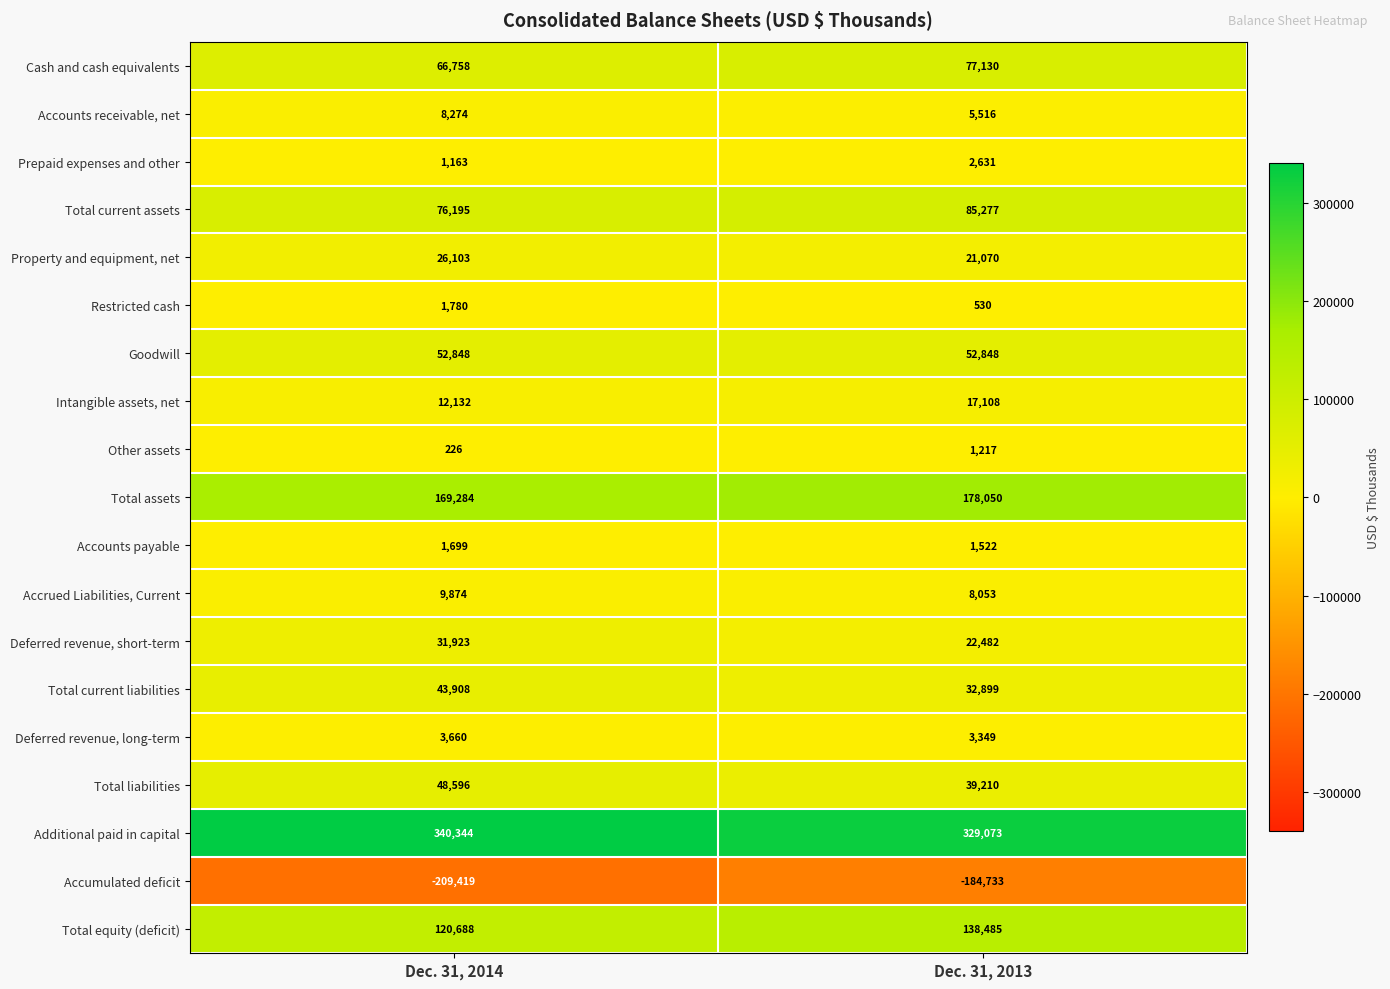

Is it true that Property and equipment, net equals 28491 at Dec. 31, 2013?

False